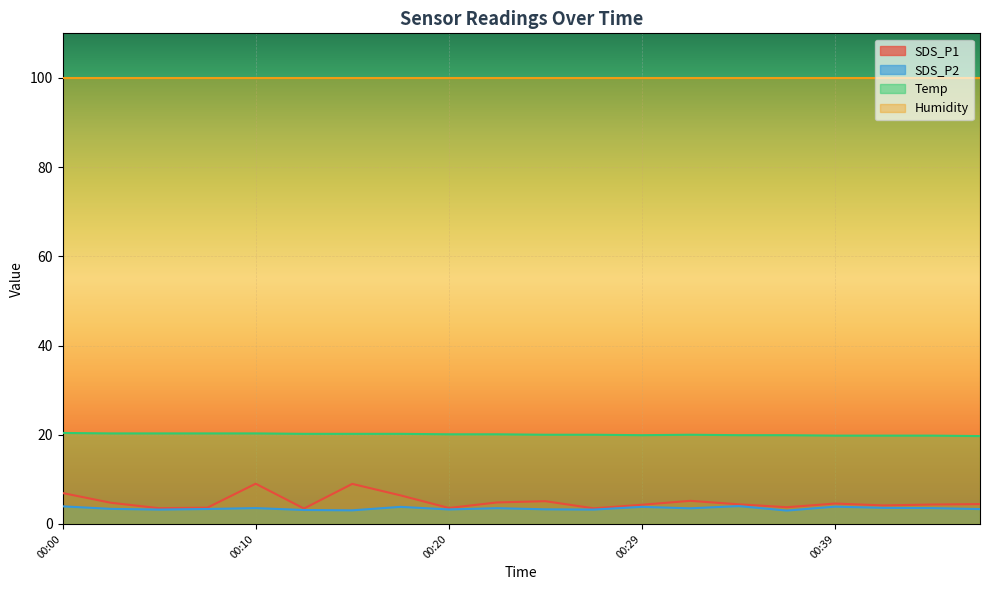

What is the difference between the Temp values at 00:20 and 00:46?

0.4